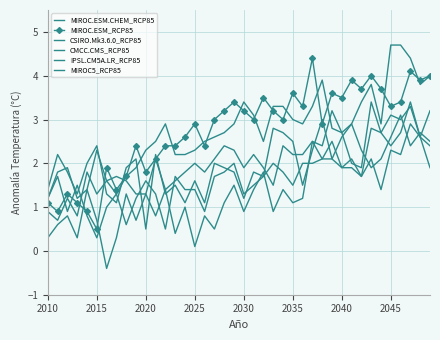

What is the value of the CSIRO.Mk3.6.0_RCP85 point at the 28th from the left?

2.5